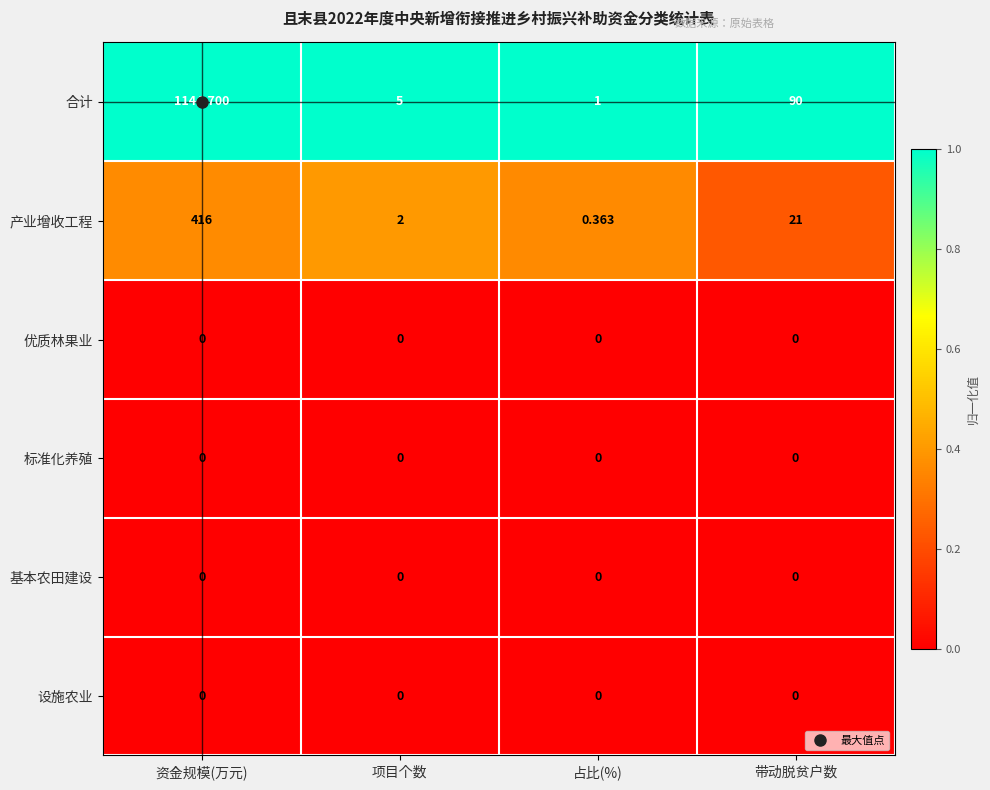

What is the total value across all series at 占比(%)?

1.4